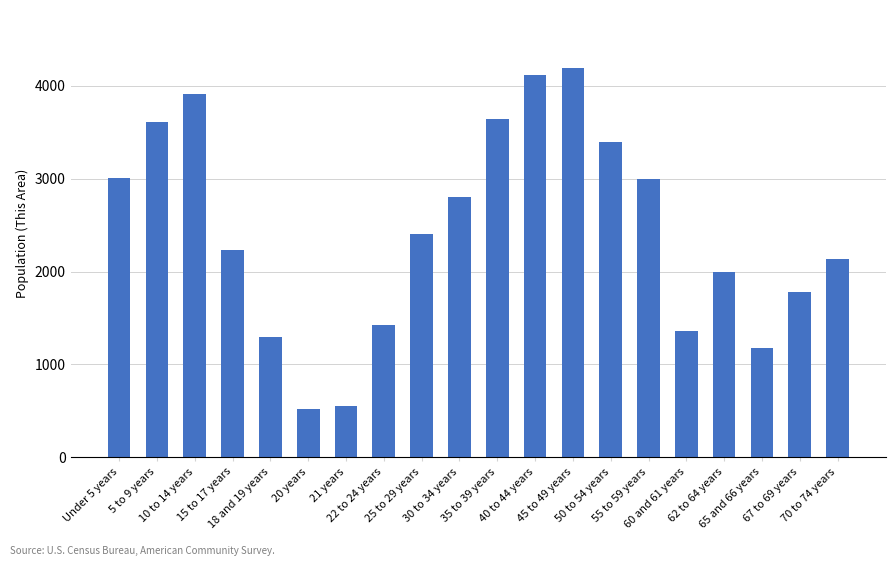

Between 21 years and 65 and 66 years, which is larger?

65 and 66 years